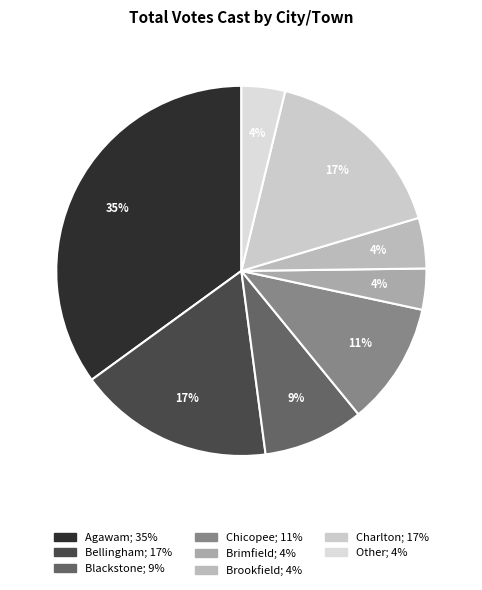

Is Agawam the majority of the pie?

No